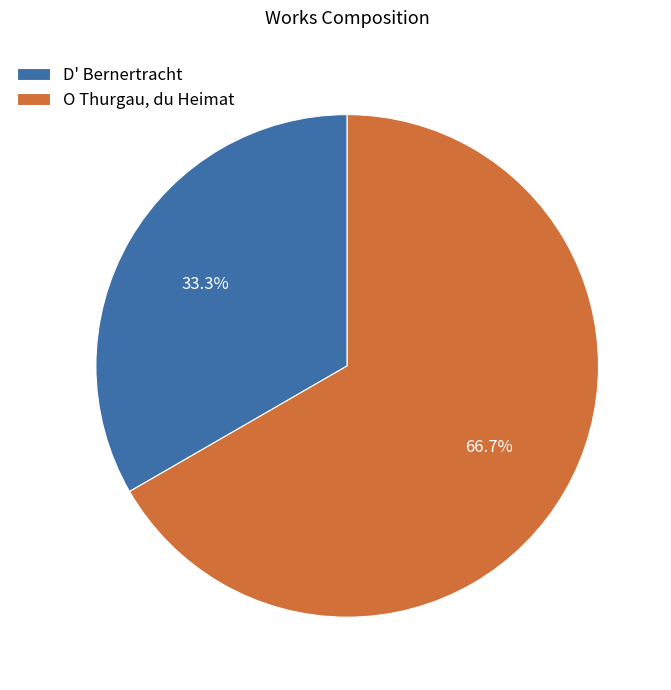

Which category accounts for the majority?

O Thurgau, du Heimat